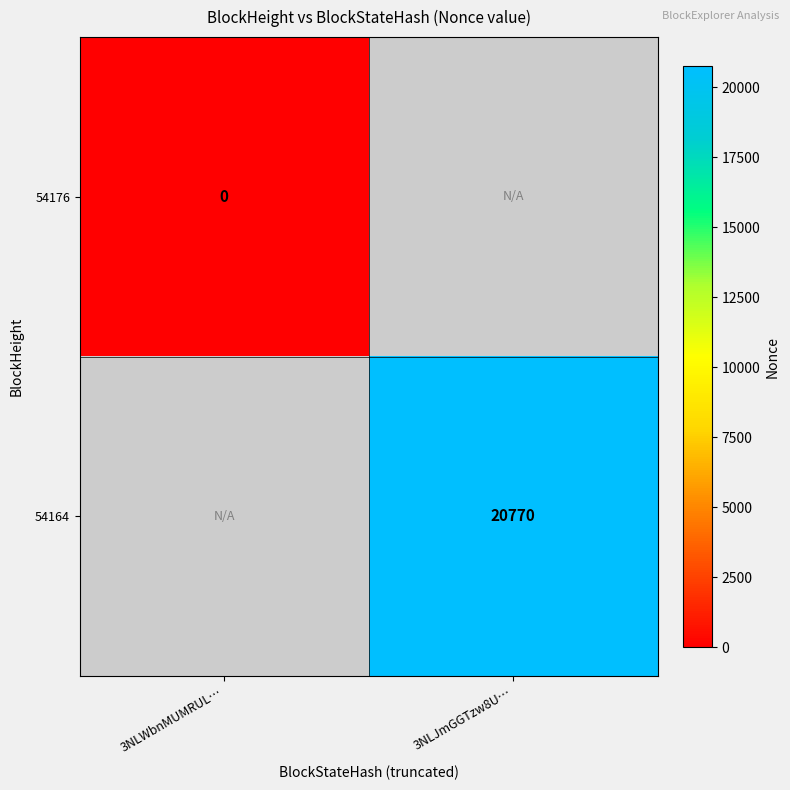

Is it true that 54164 equals 28476 at 3NLJmGGTzw8U…?

False